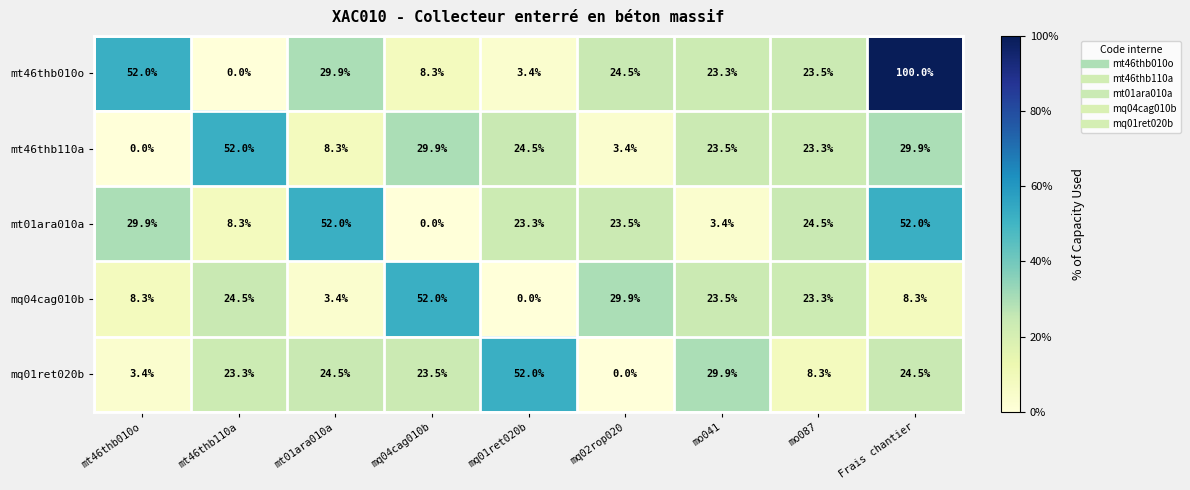

What is the spread (max minus min) of values at mq02rop020?

29.9